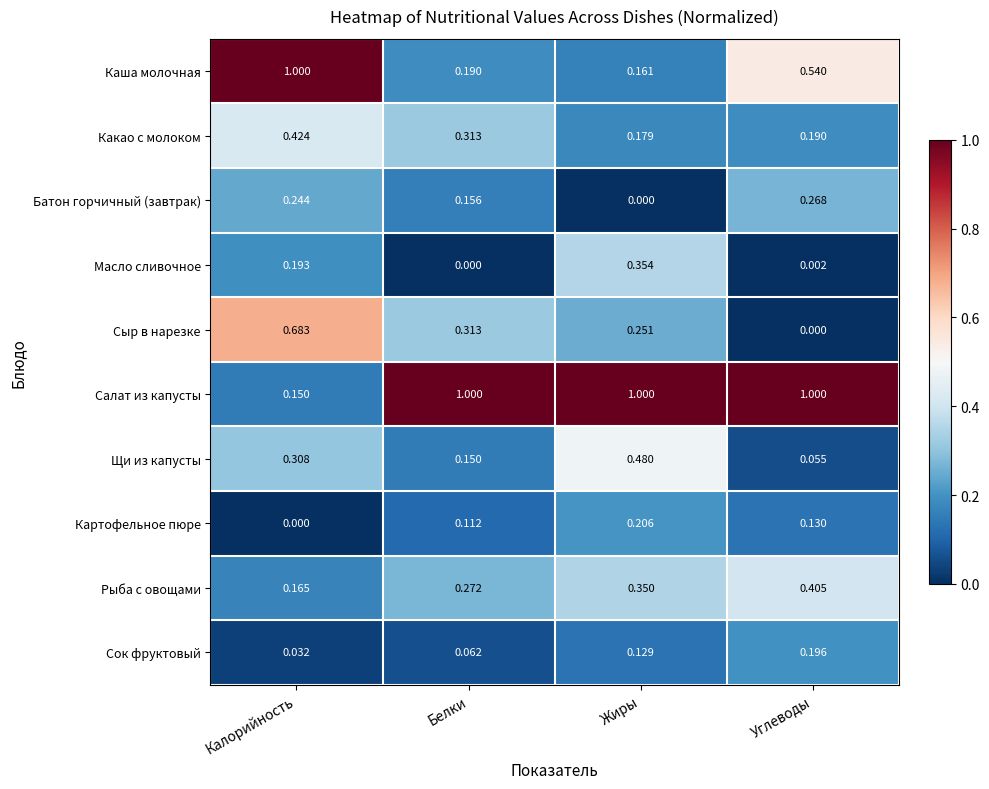

Which series has the widest spread of values?

Салат из капусты